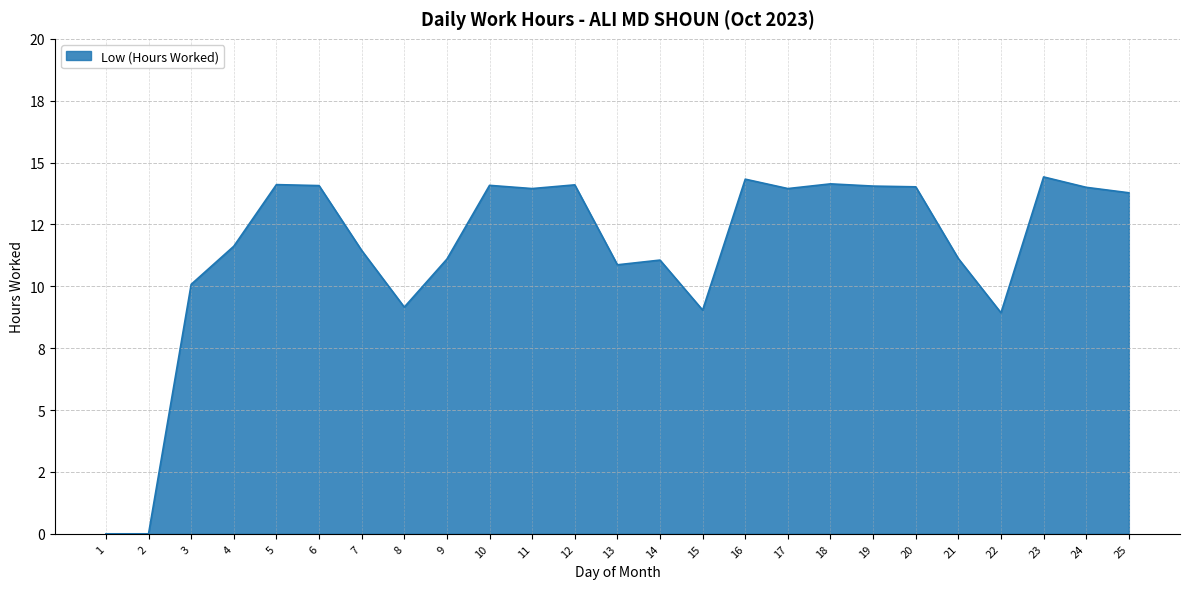

Rank the categories by value from lowest to highest.

1, 2, 22, 15, 8, 3, 13, 14, 9, 21, 7, 4, 25, 11, 17, 24, 20, 19, 6, 10, 12, 5, 18, 16, 23